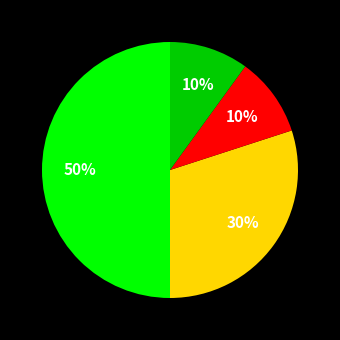

To the nearest percent, what is the difference between the largest and smallest slice percentages?

40%